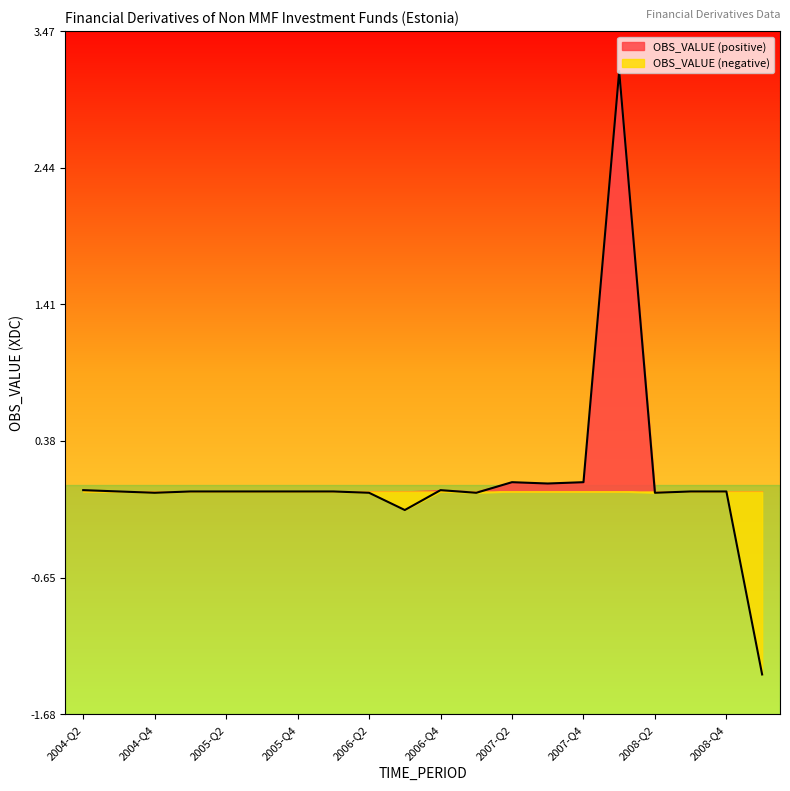

How many points are lower than both their immediate neighbors (excluding endpoints)?

5